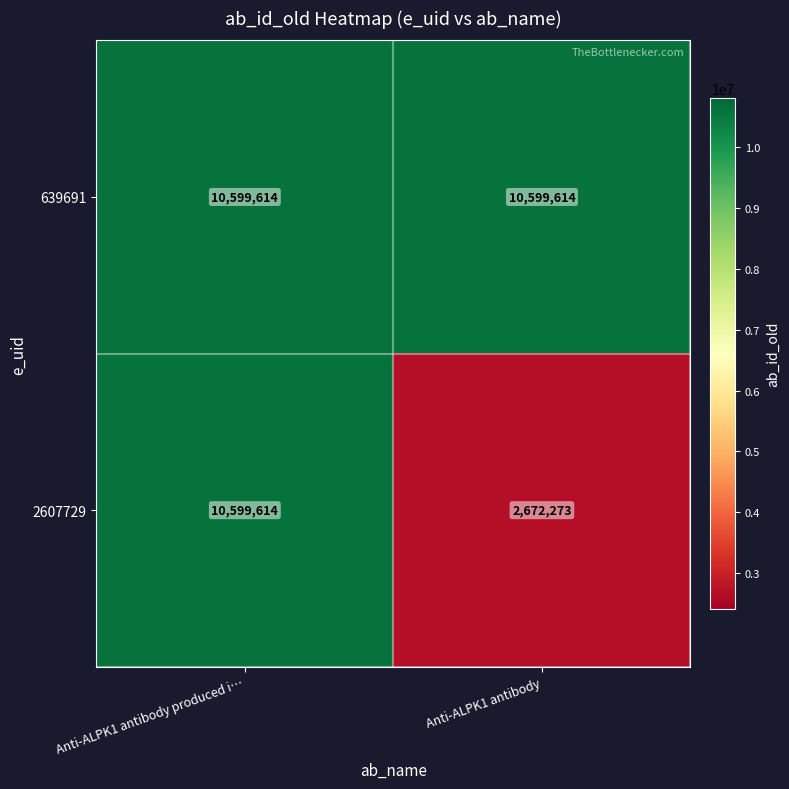

What is the spread (max minus min) of values at Anti-ALPK1 antibody?

7927341